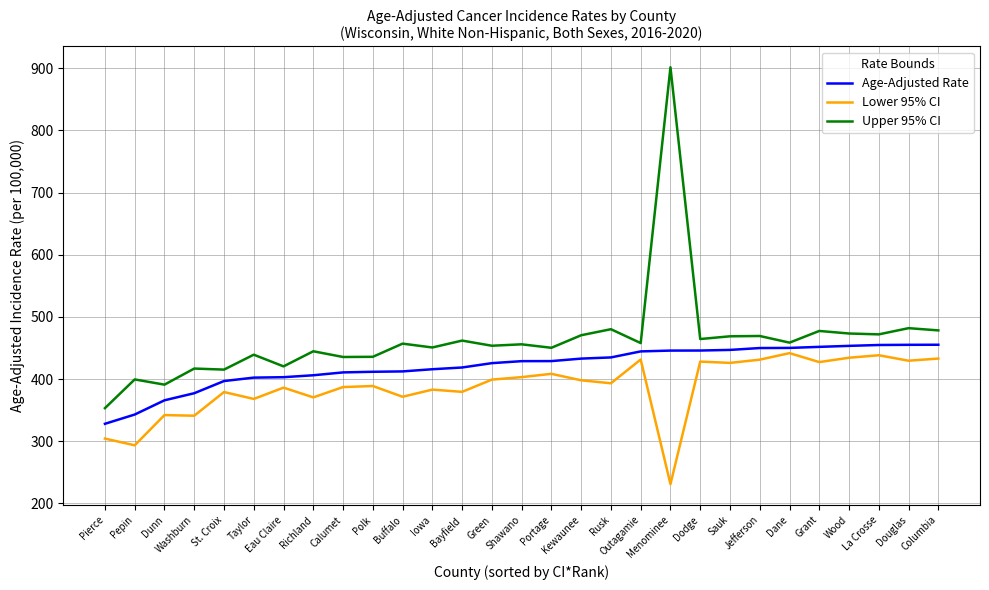

How many lines are shown in the chart?

3